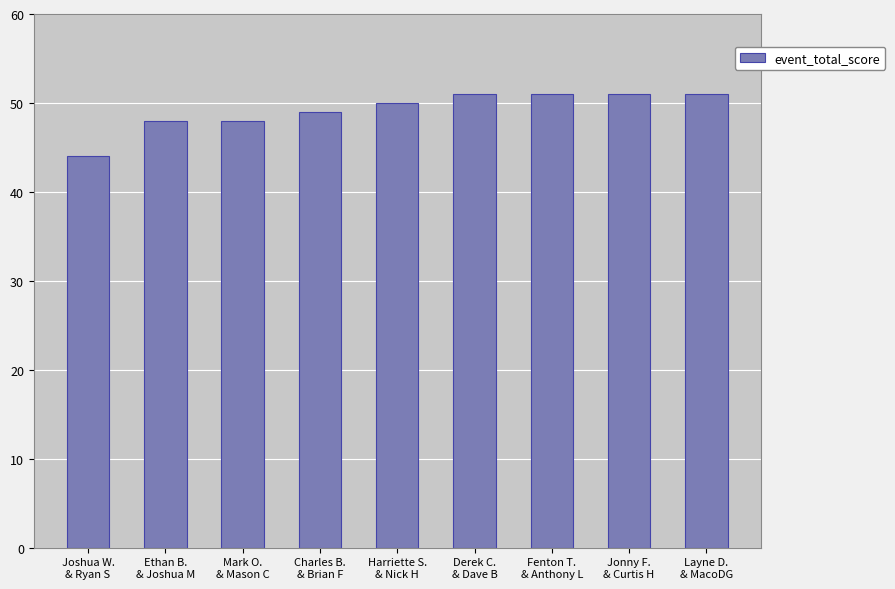

How many categories are shown in the chart?

9